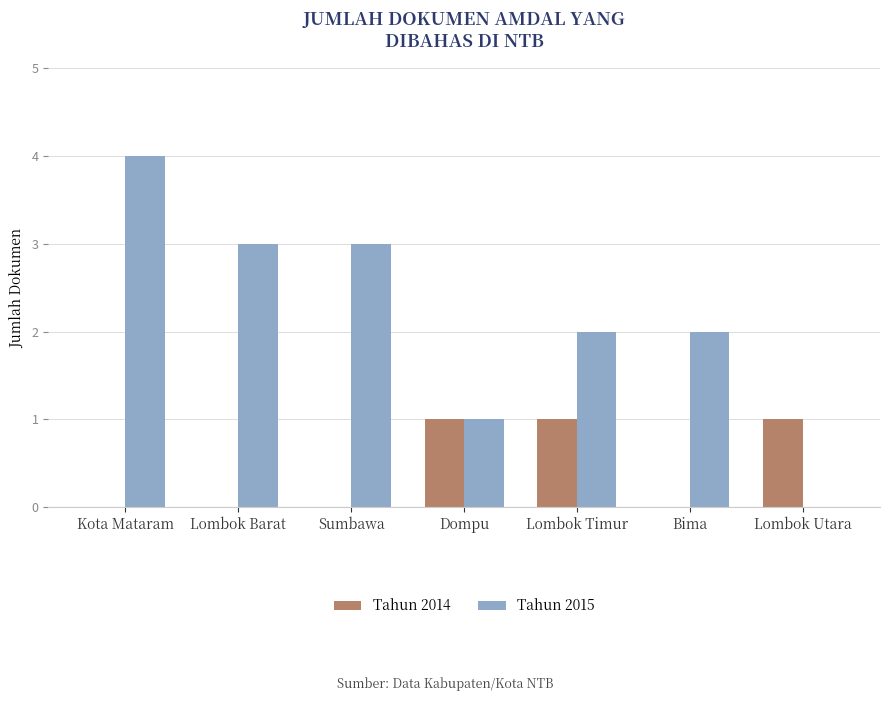

What is the sum of all Tahun 2014 values?

3